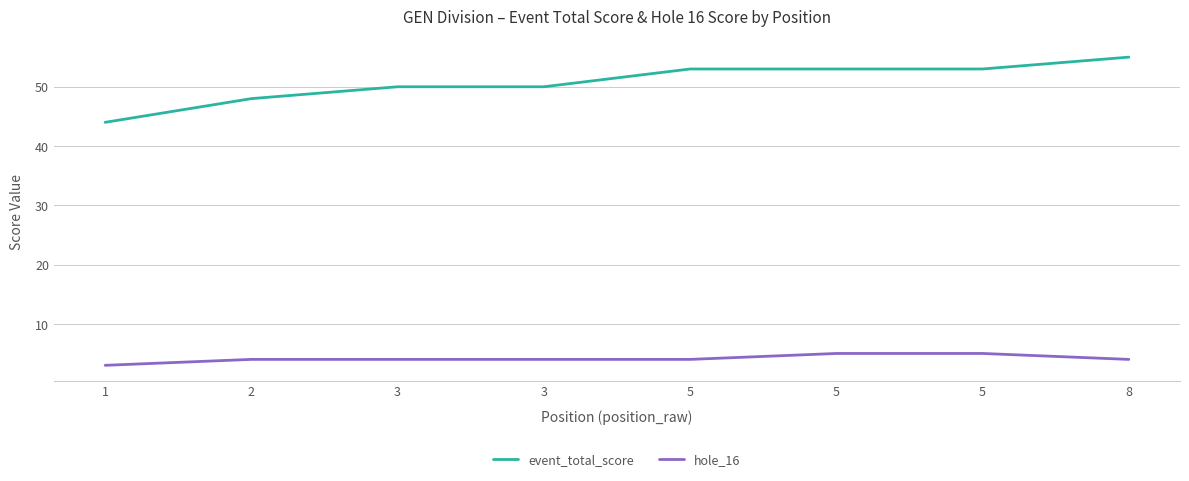

Which series has the widest spread of values?

event_total_score